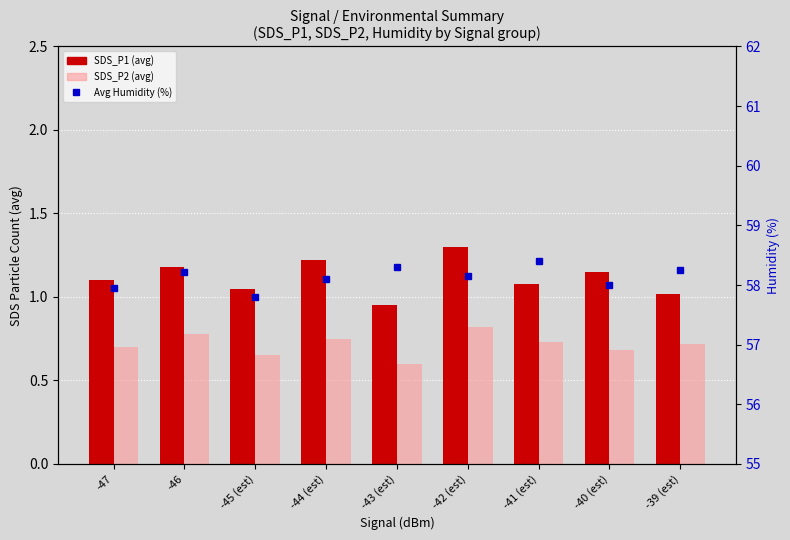

What is the label of the 9th bar from the right?

-47